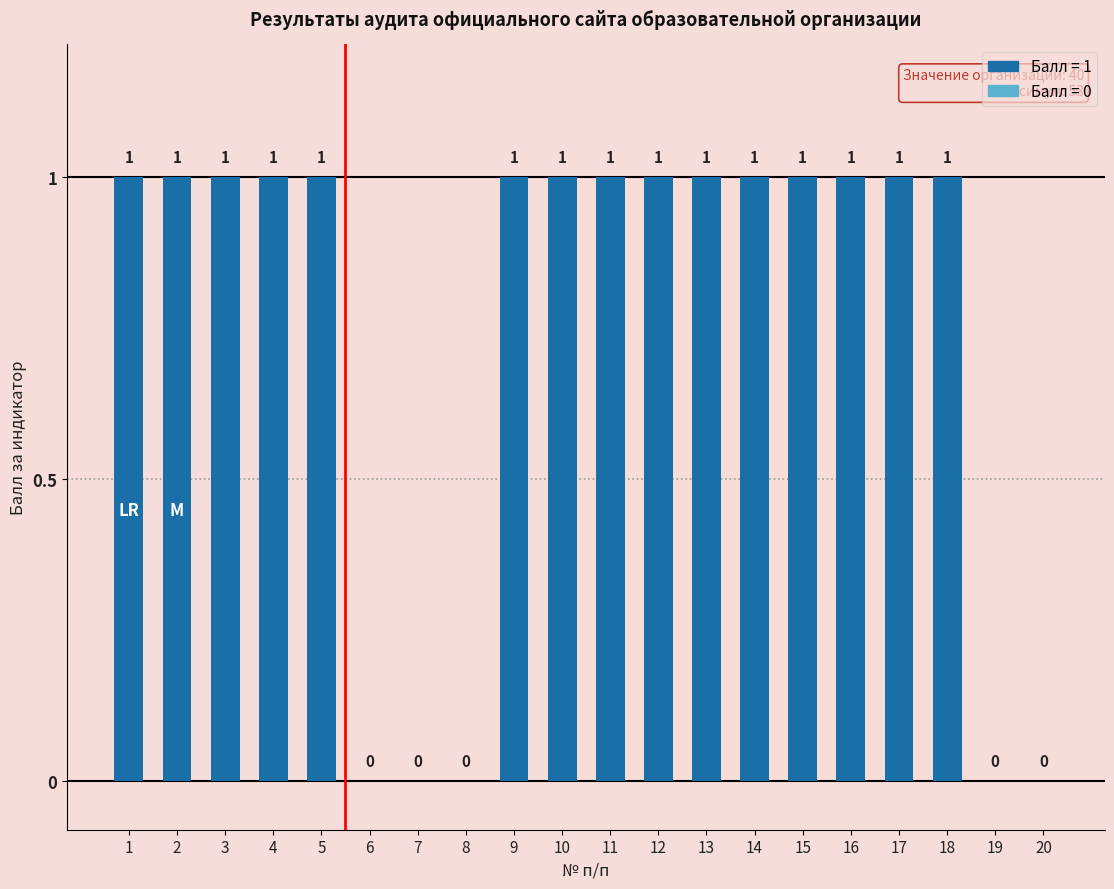

The value at 13 is 1. True or false?

True